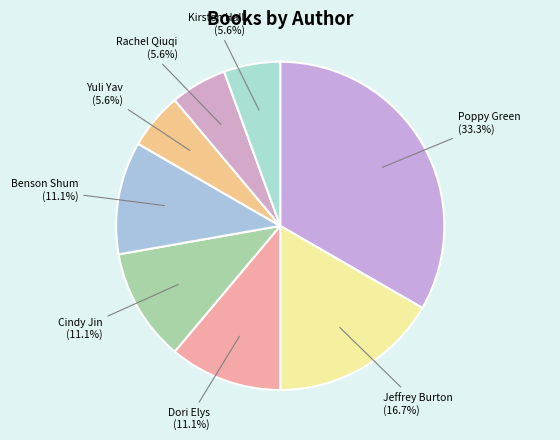

How many slices are in this pie chart?

8